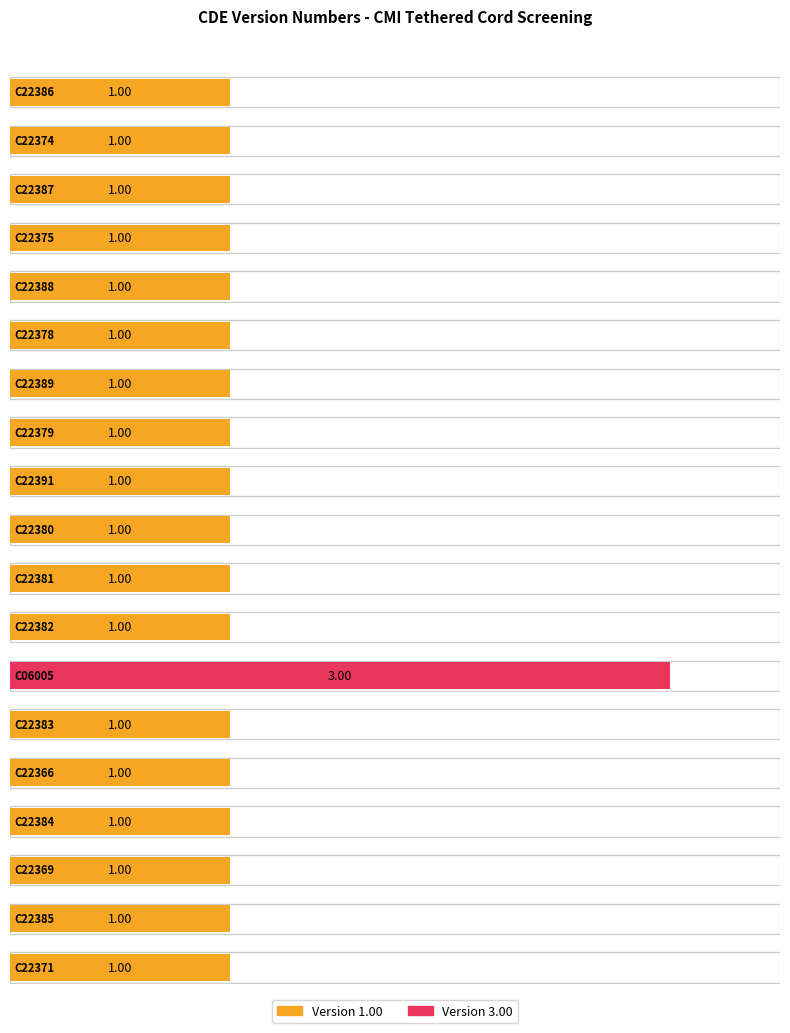

What is the label of the 18th bar from the right?

C22374